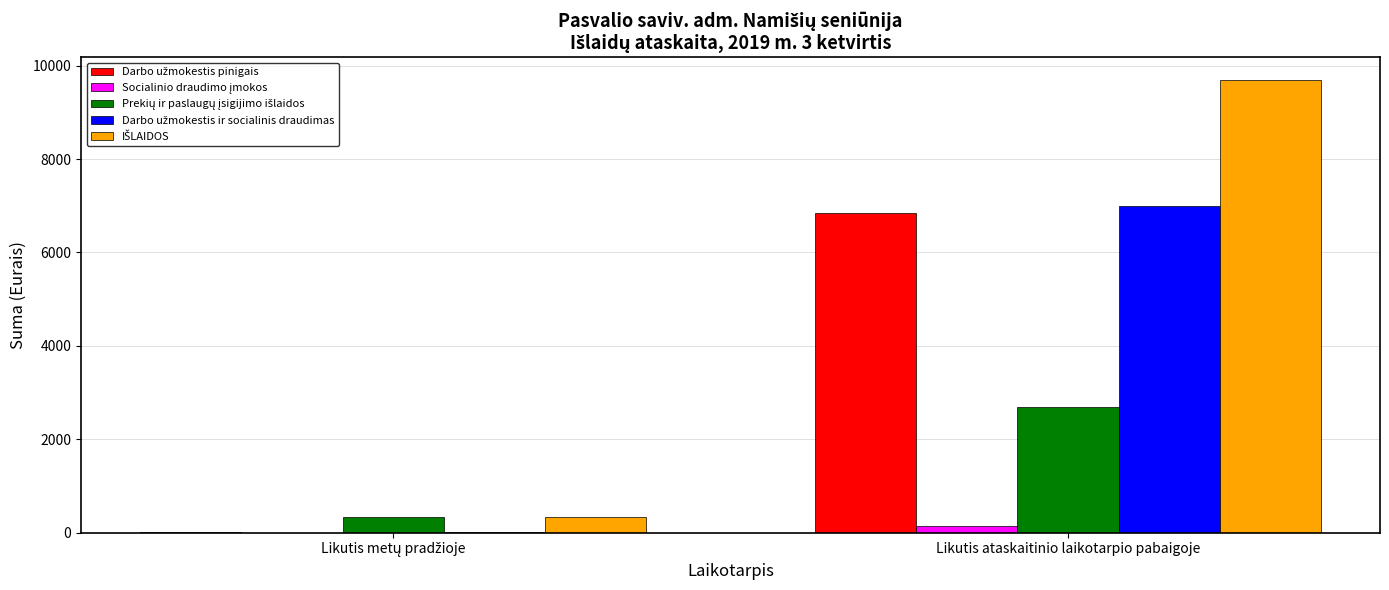

At which category is the sum across all series the highest?

Likutis ataskaitinio laikotarpio pabaigoje